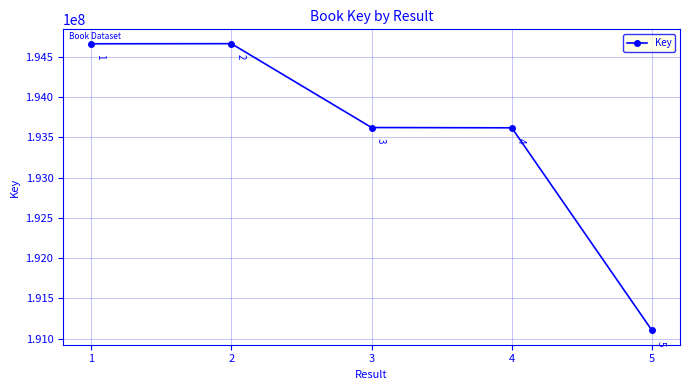

What is the ratio of the value at 5 to the value at 3?

1.0